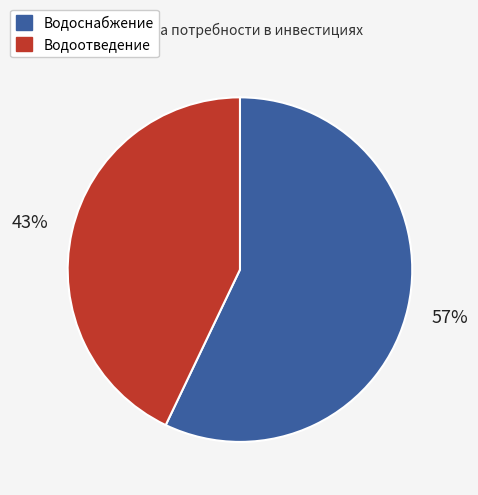

What is the ratio of the value at Водоотведение to the value at Водоснабжение?

0.8